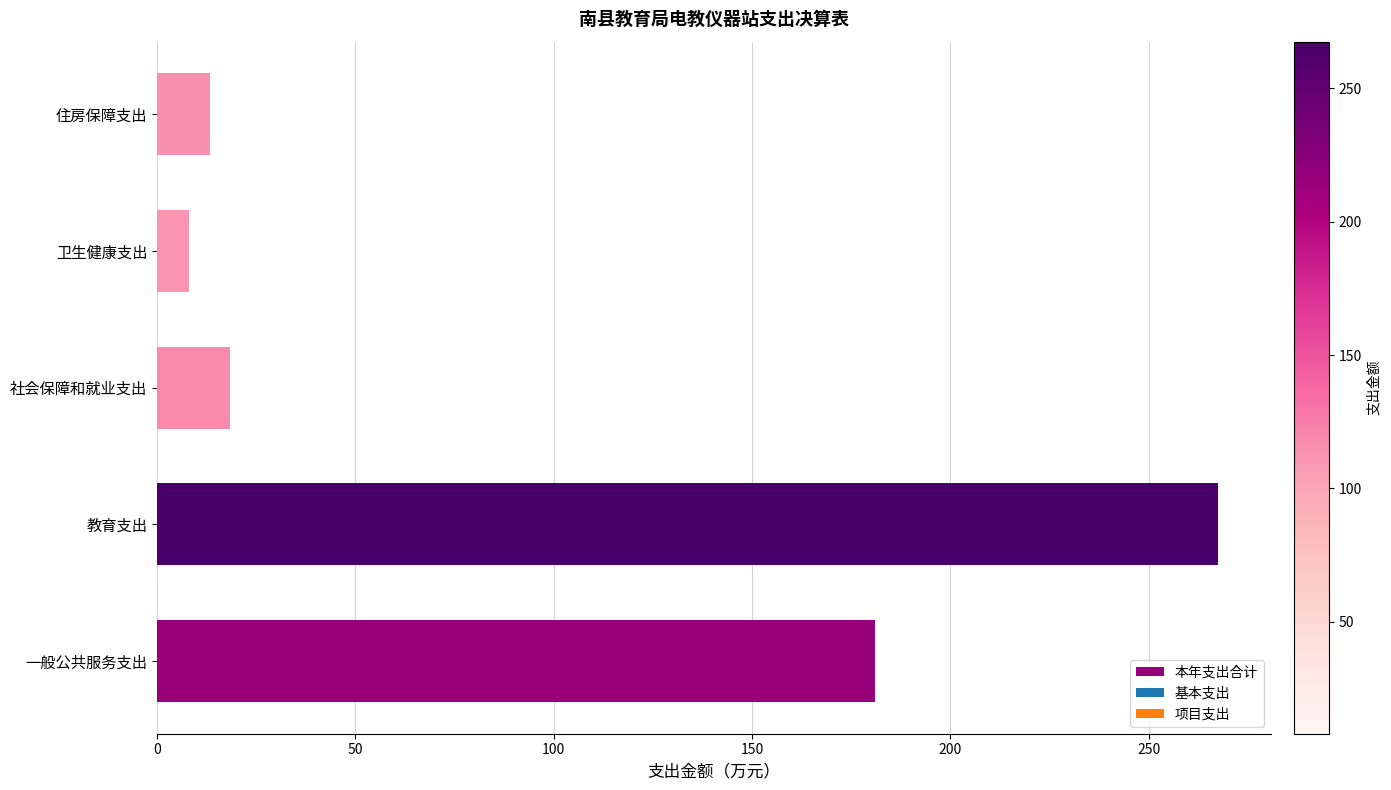

Which category has the highest value across all series?

教育支出